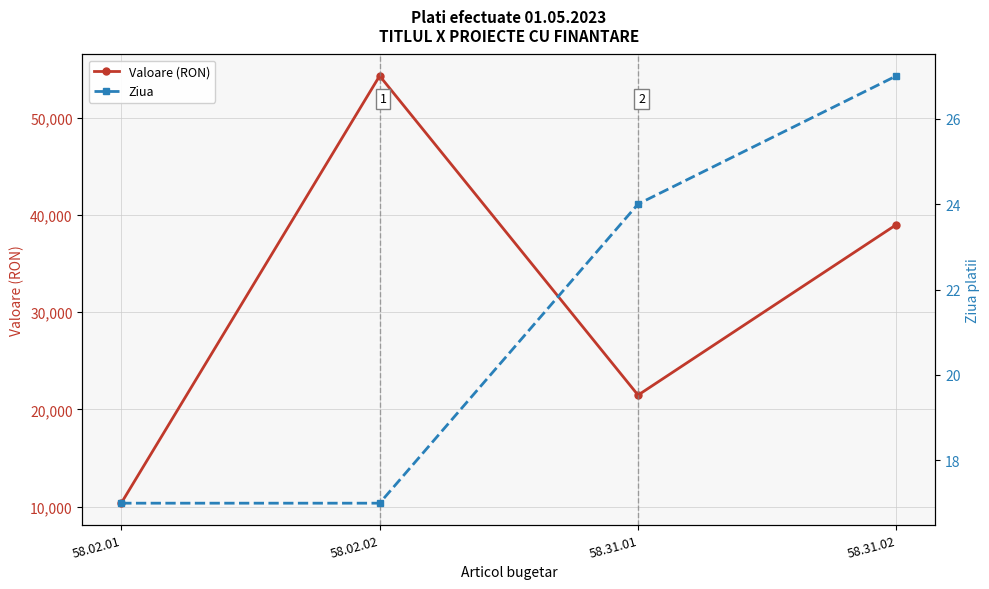

What is the minimum value shown in the chart?

17.0